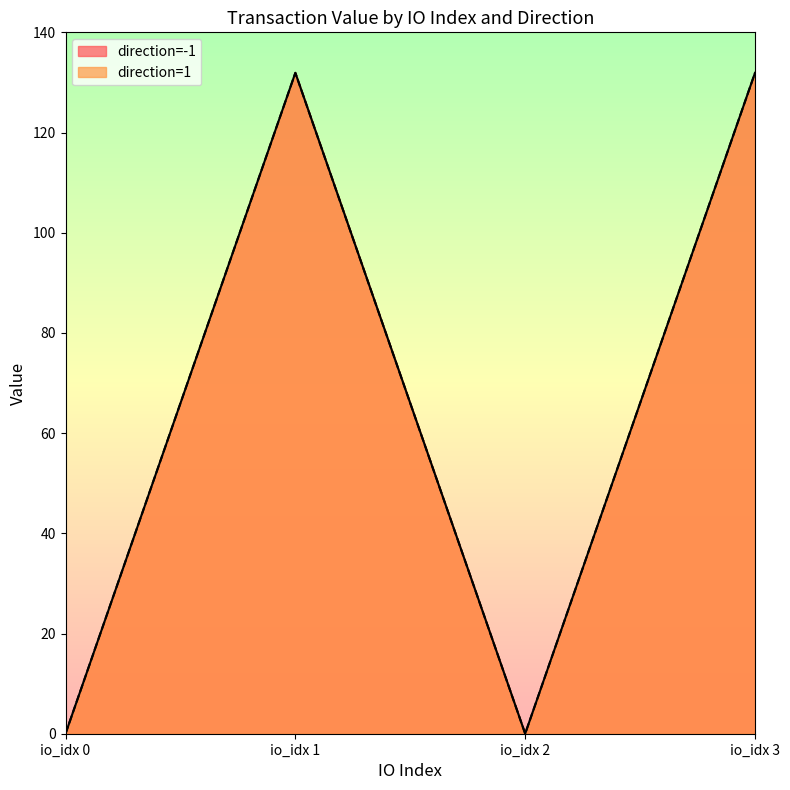

How many series are shown in this chart?

2